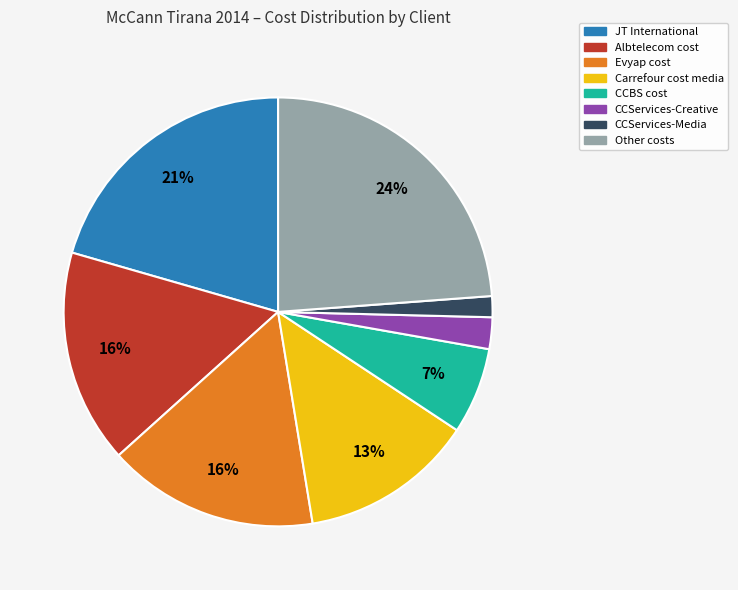

Does any single category account for the majority?

No